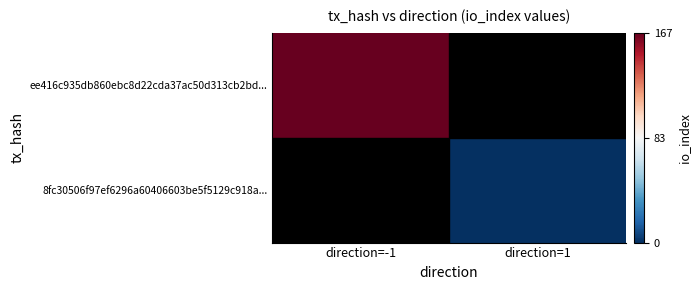

At which label is ee416c935db860ebc8d22cda37ac50d313cb2bd... closest to 167?

direction=-1